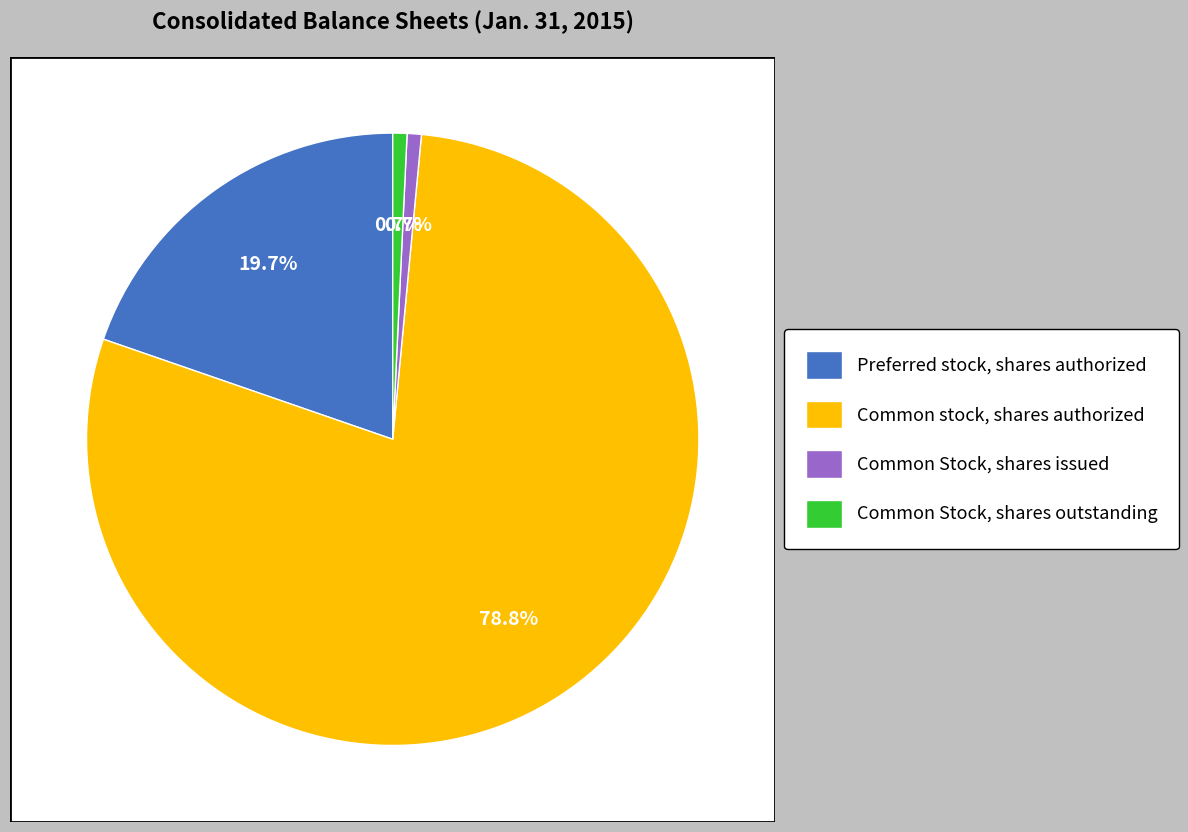

What portion of the pie excludes Common stock, shares authorized?

21.2%